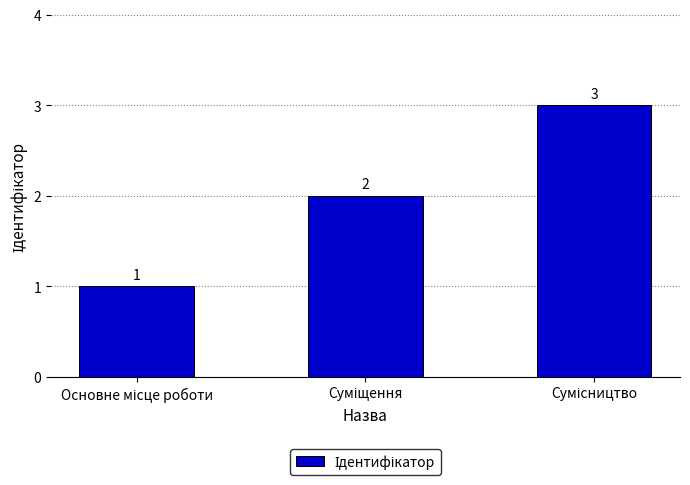

Are the bars horizontal?

No